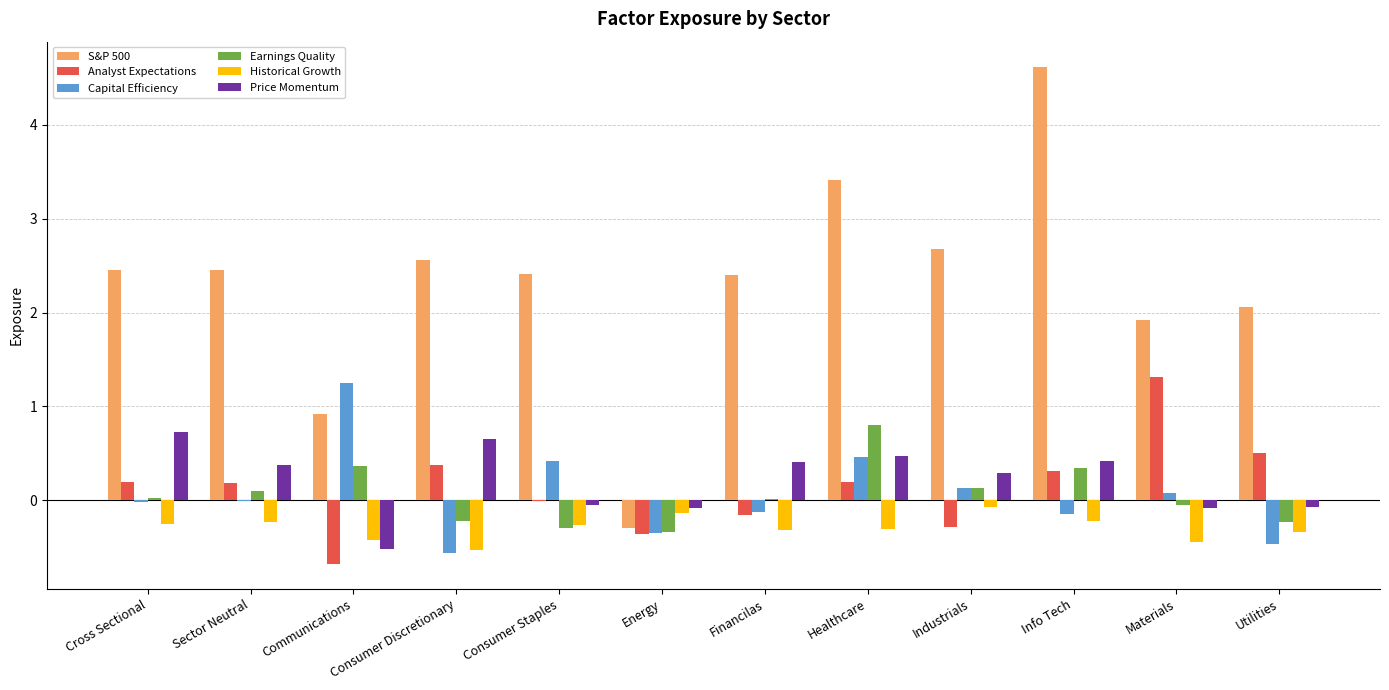

Which series changed the most between Materials and Utilities?

Analyst Expectations